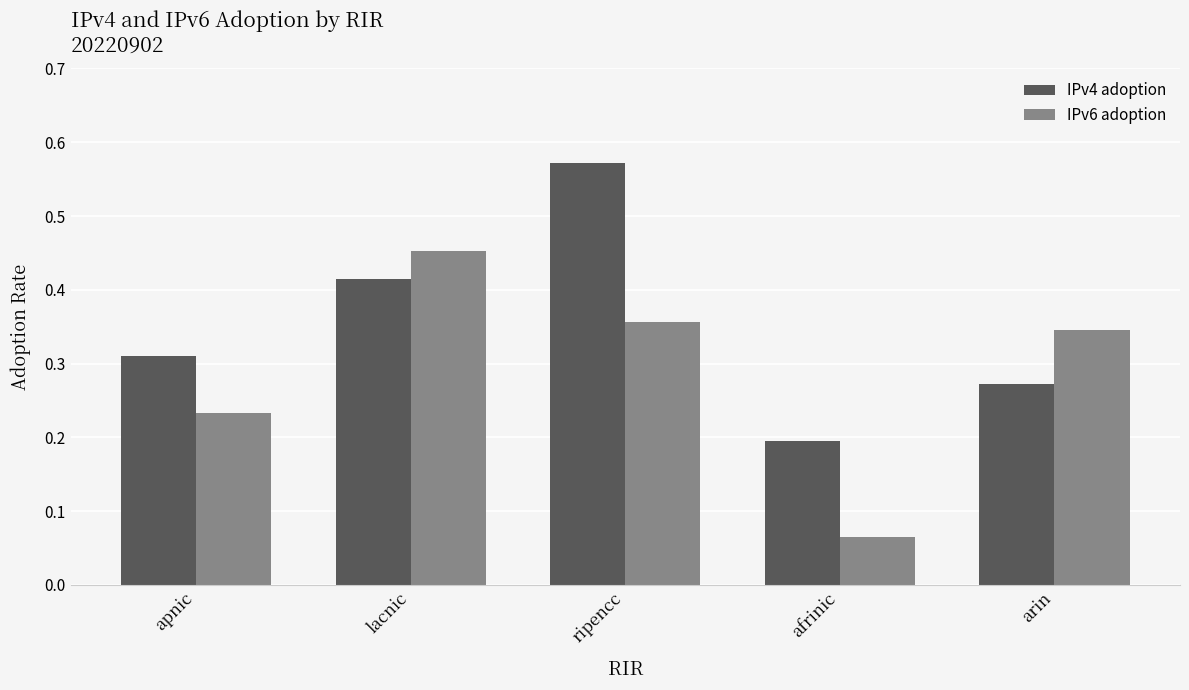

At which category does the chart reach its peak across all series?

ripencc